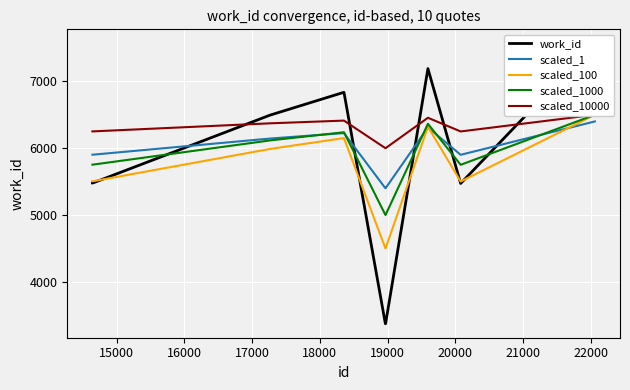

What is the lowest value of the scaled_1 series?

5400.0